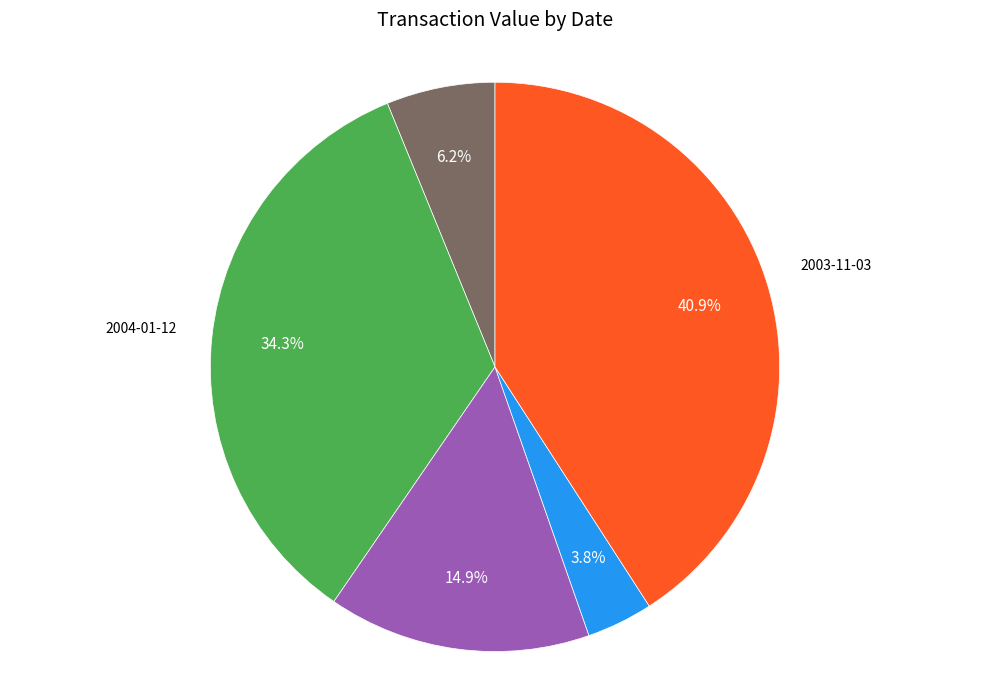

Rank the categories by value from highest to lowest.

2003-11-03, 2004-01-12, 2004-01-09, 2004-01-14, 2003-11-25